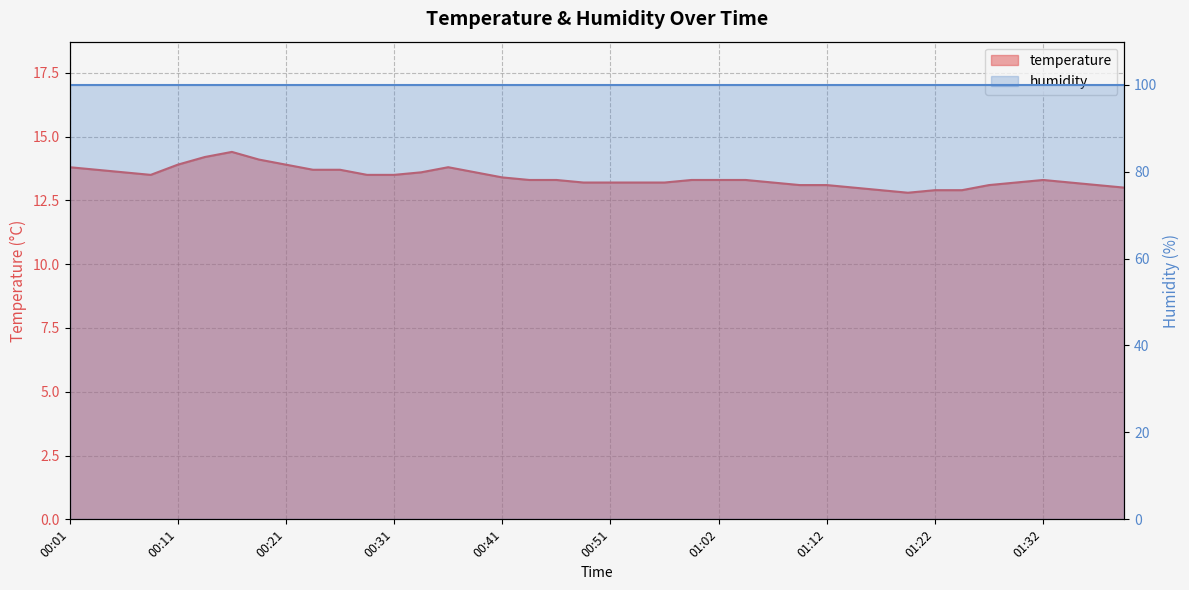

What is the difference between the maximum and minimum values?

1.6